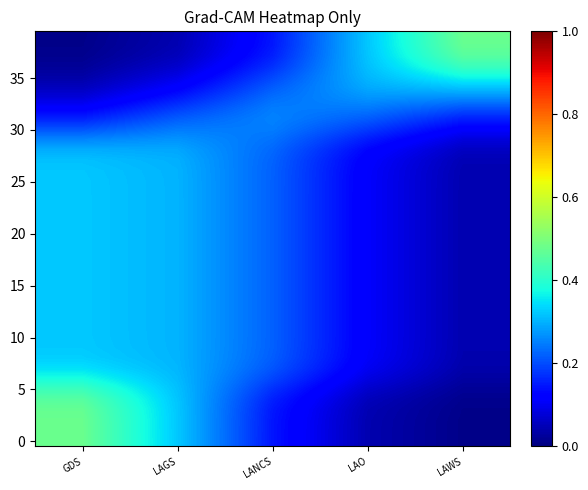

What is the spread (max minus min) of values at LANCS?

0.1